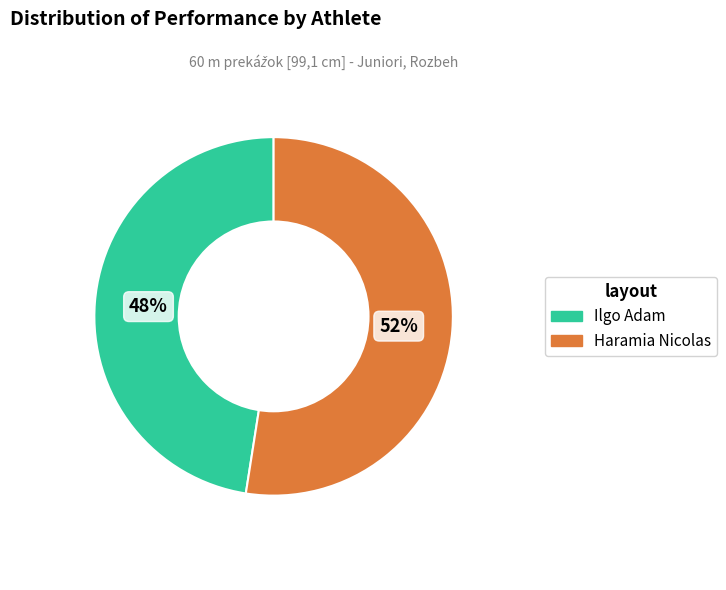

Which category has the biggest portion of the pie?

Haramia Nicolas